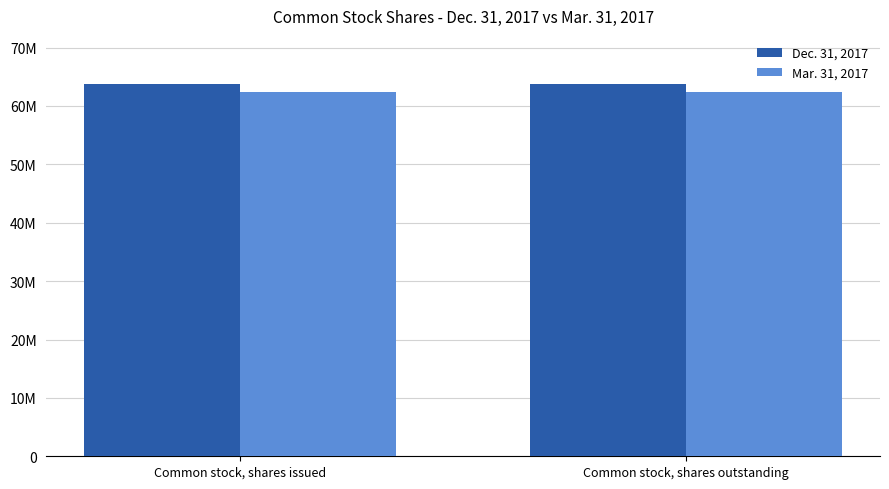

What are all the series names shown in the legend?

Dec. 31, 2017, Mar. 31, 2017